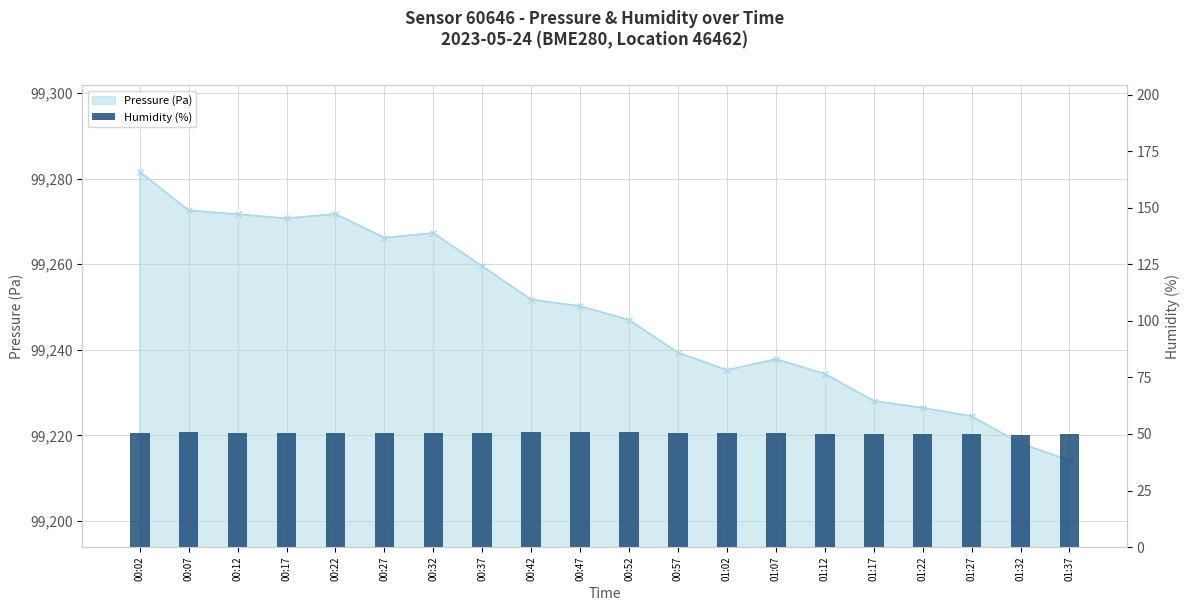

The value of Humidity (%) at 00:42 is 50.7. True or false?

True